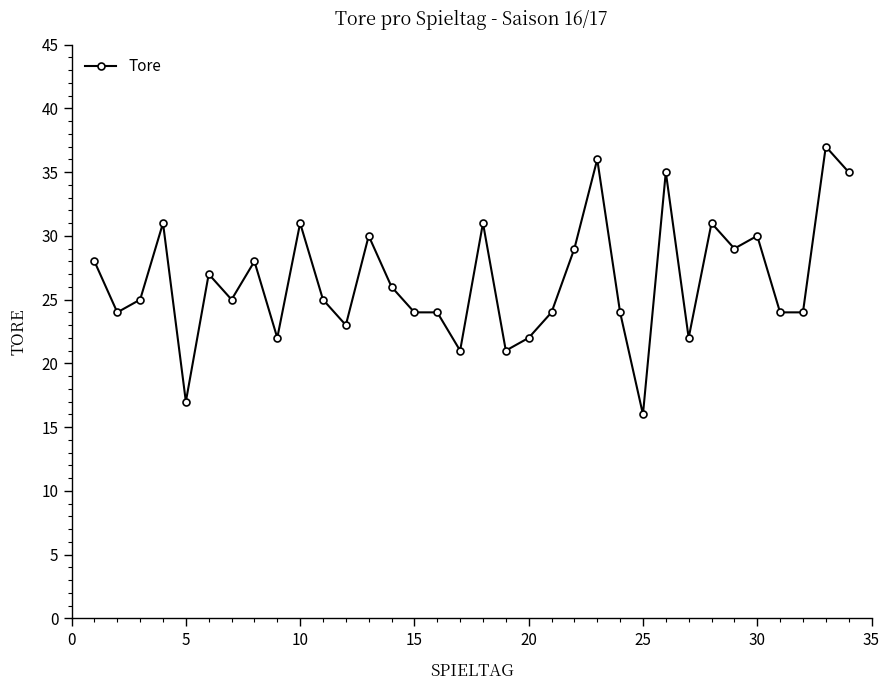

What is the smallest value displayed?

16